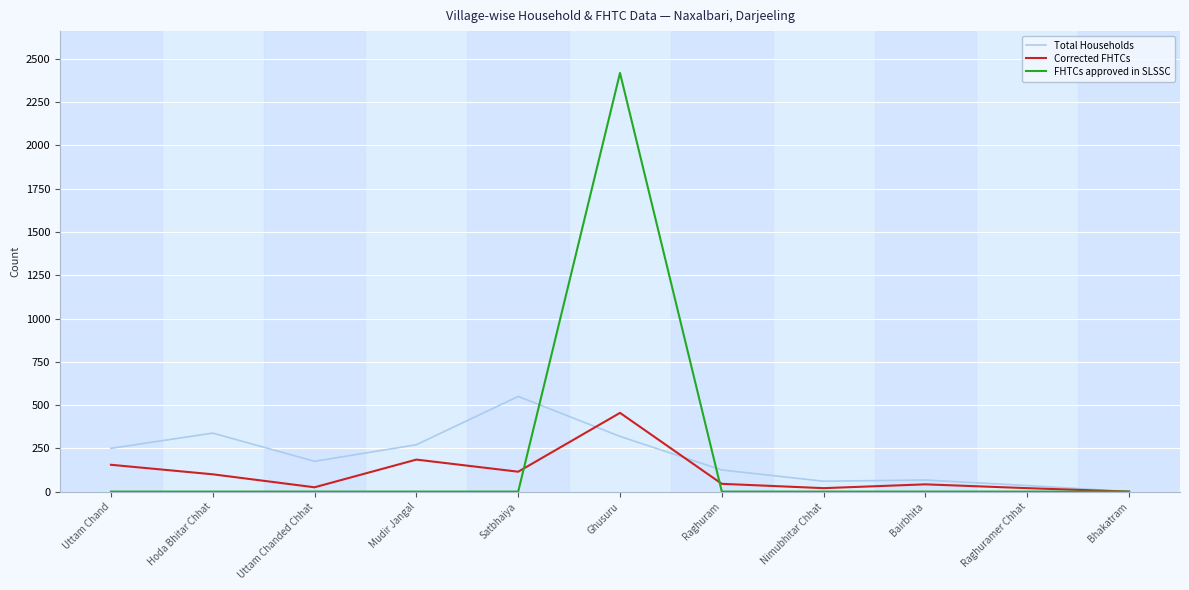

What value does the Total Households series have at Satbhaiya?

550